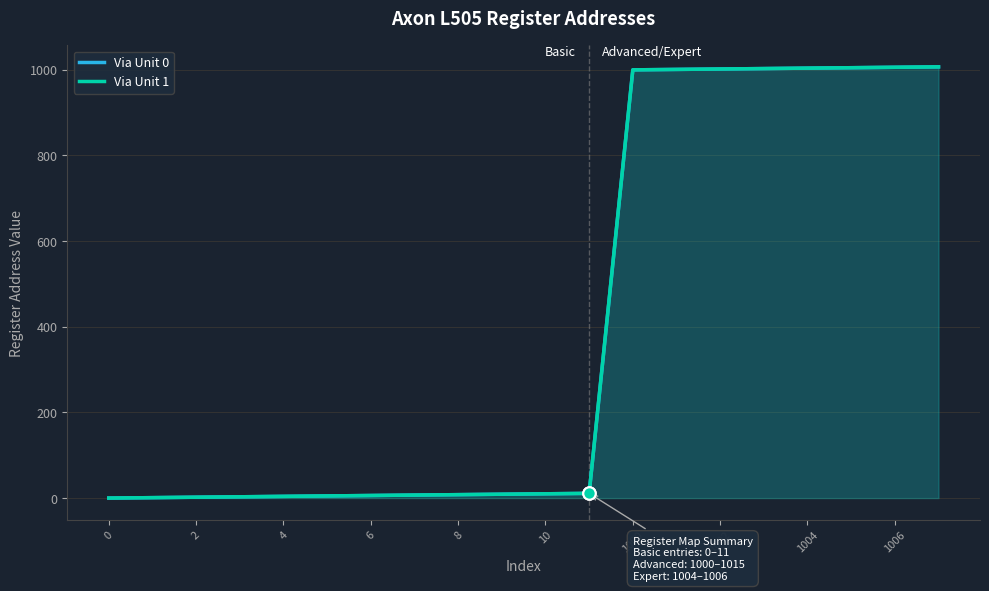

Which series has the largest total across all categories?

Via Unit 0